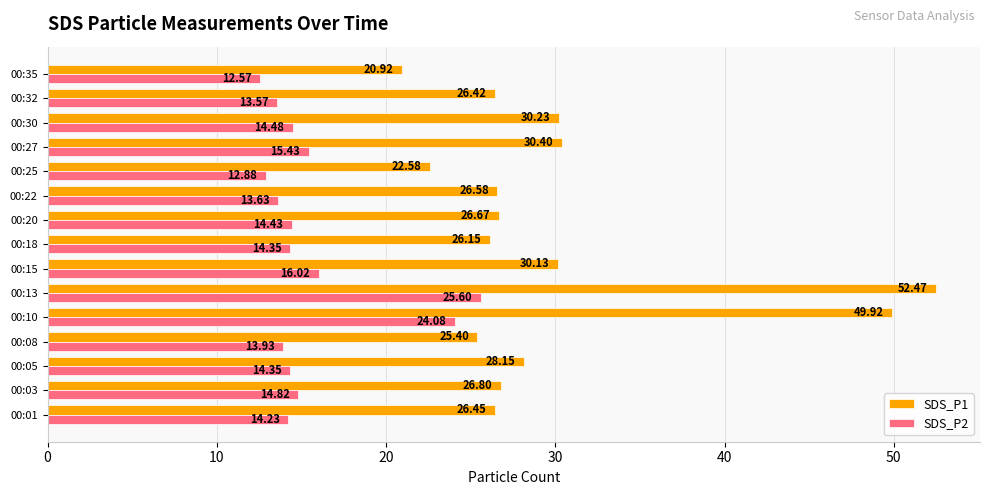

Rank the series by their average value, from lowest to highest.

SDS_P2, SDS_P1